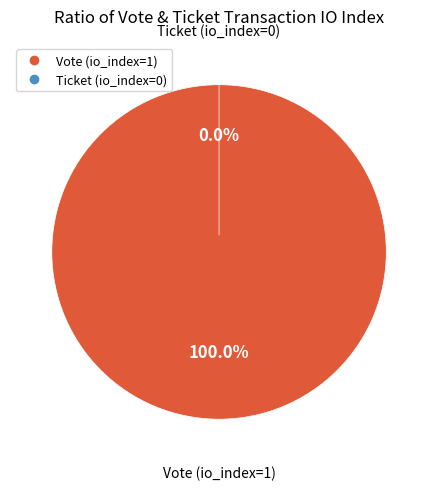

To the nearest percent, what is the difference between the largest and smallest slice percentages?

100%